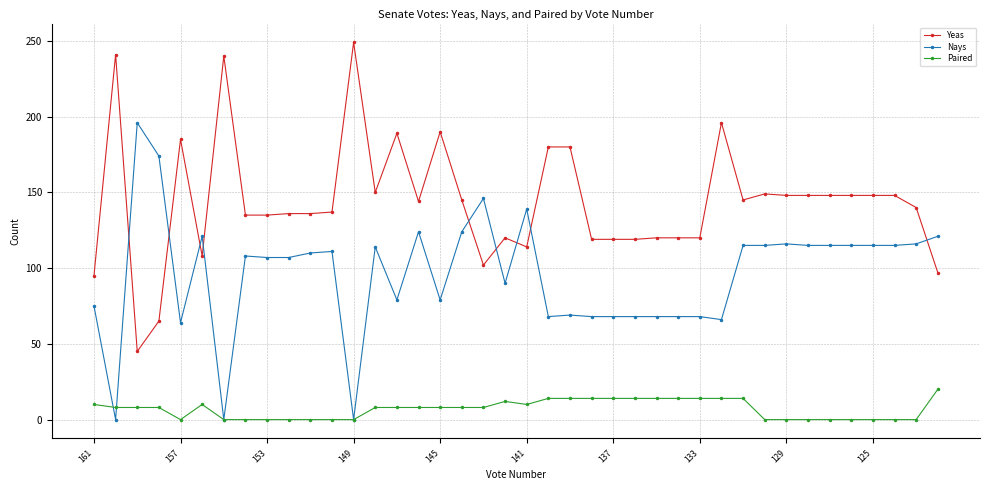

Count the number of data series in this chart.

3